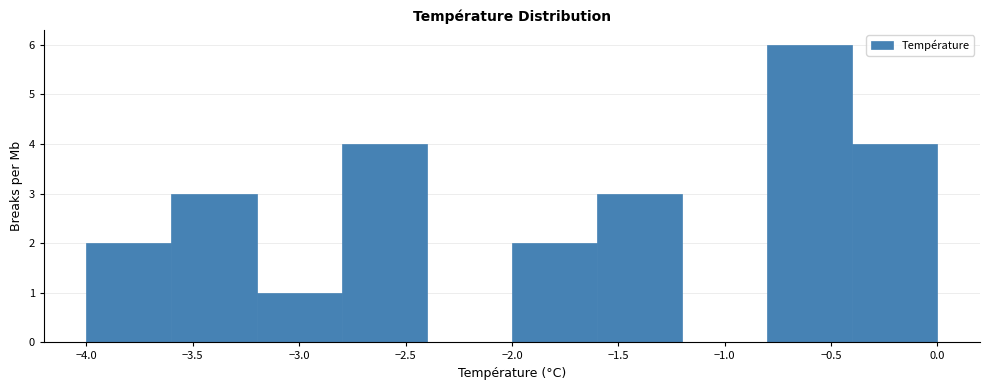

Which range on the x-axis has the tallest bar?

-0.8 to -0.4